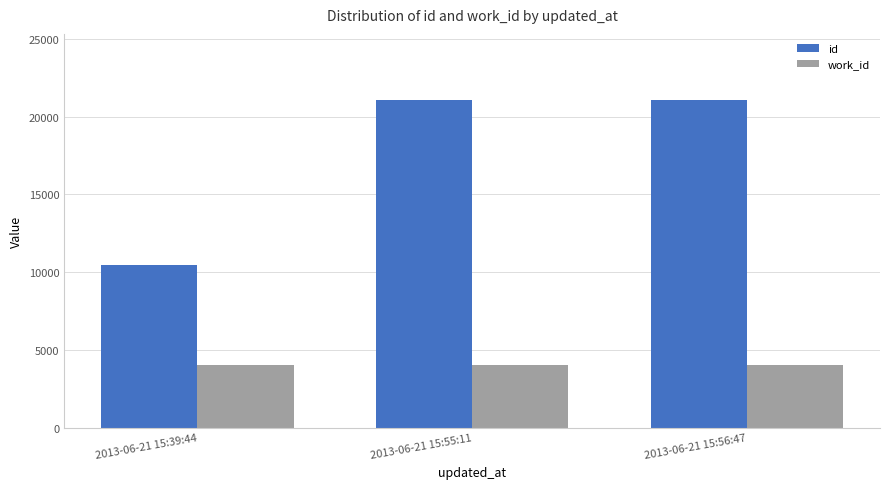

The value of work_id at 2013-06-21 15:56:47 is 6106. True or false?

False